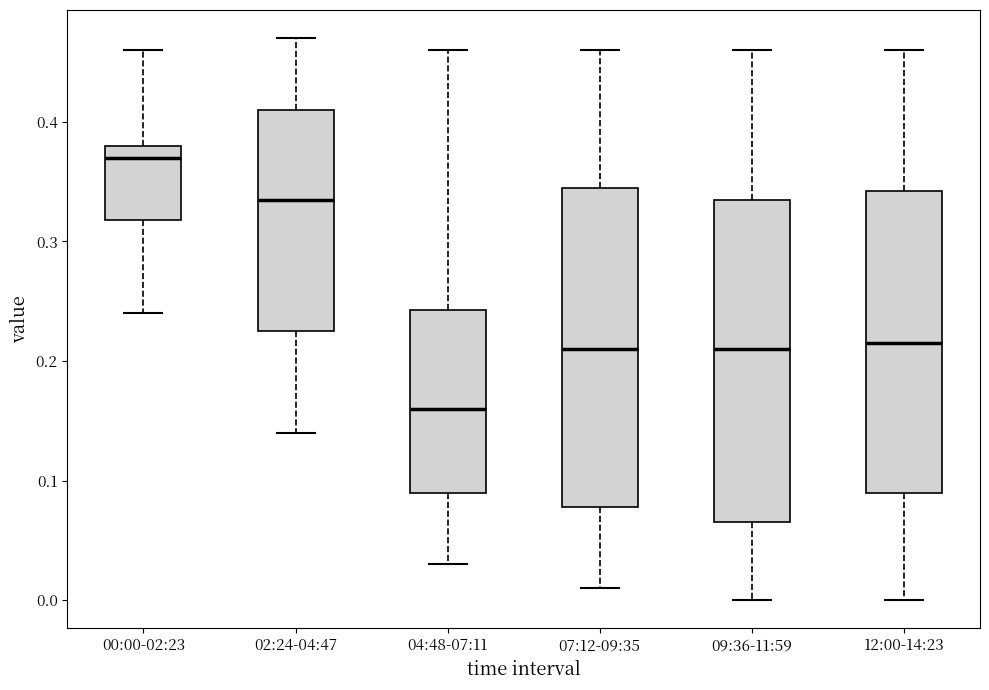

Where is the upper edge of the box for 07:12-09:35 on the y-axis? The values are not printed on the chart, so give them approximately, as read against the axis.

0.35